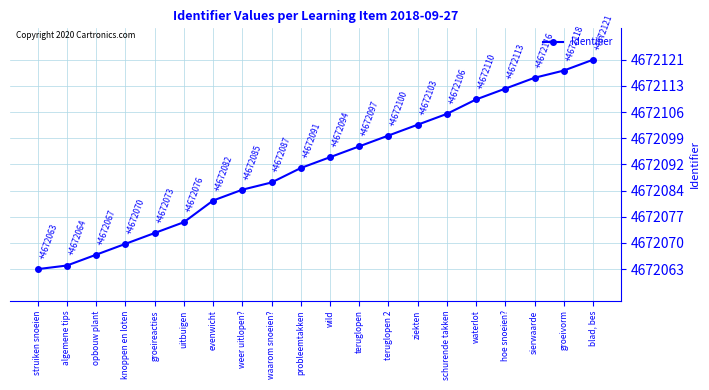

Between waterlot and probleemtakken, which is larger?

waterlot